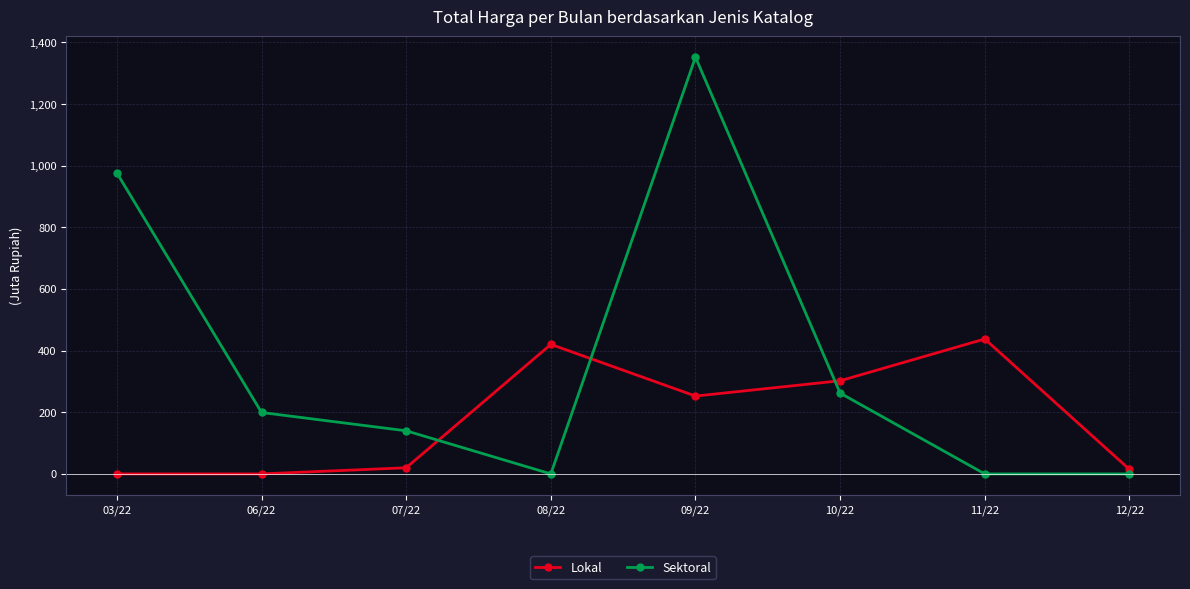

Which series has the largest range (max minus min)?

Sektoral